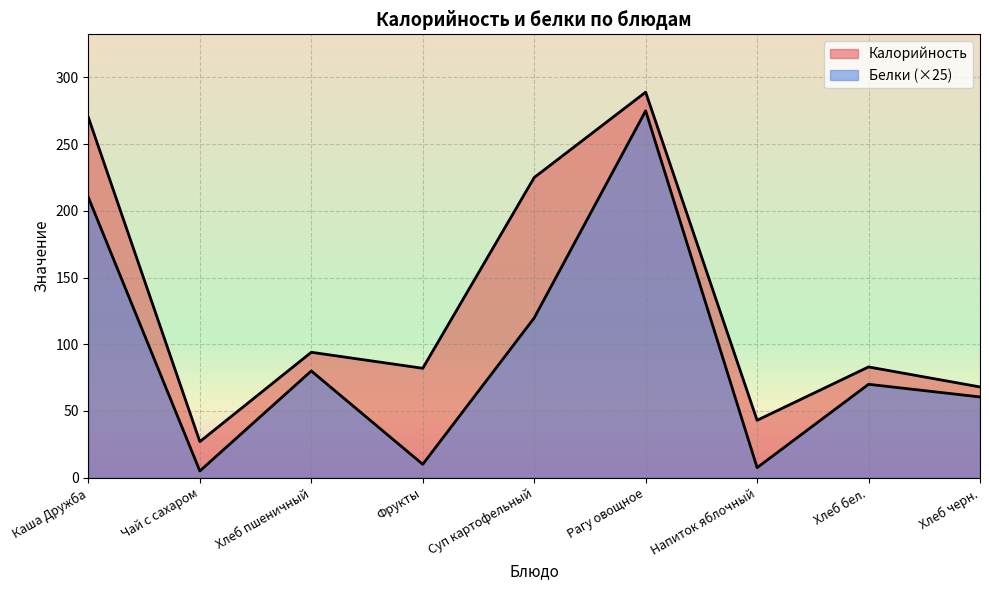

What is the spread (max minus min) of values at Фрукты?

72.0